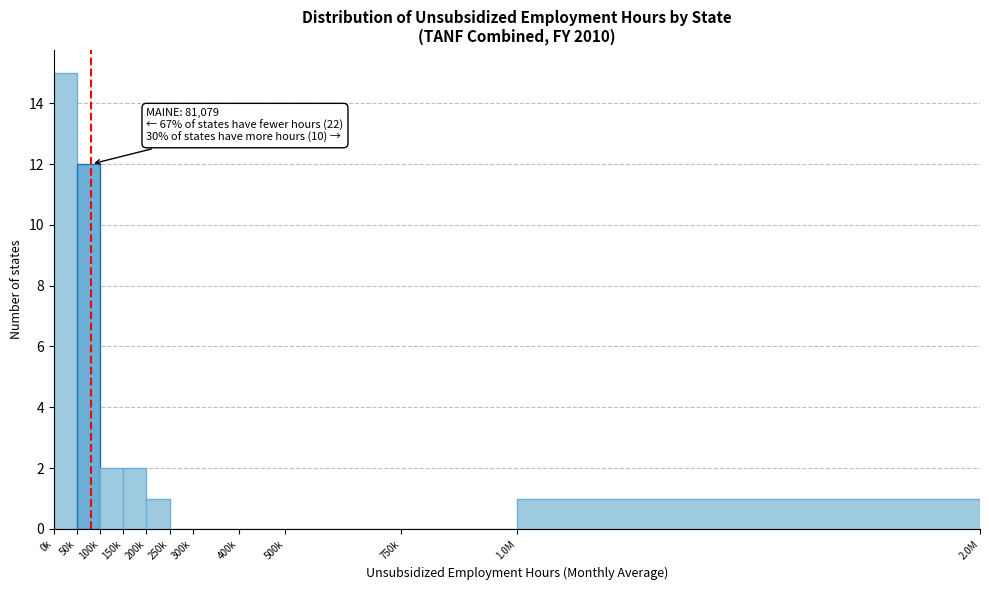

The chart shows a value of 1 at 1.0M. True or false?

True